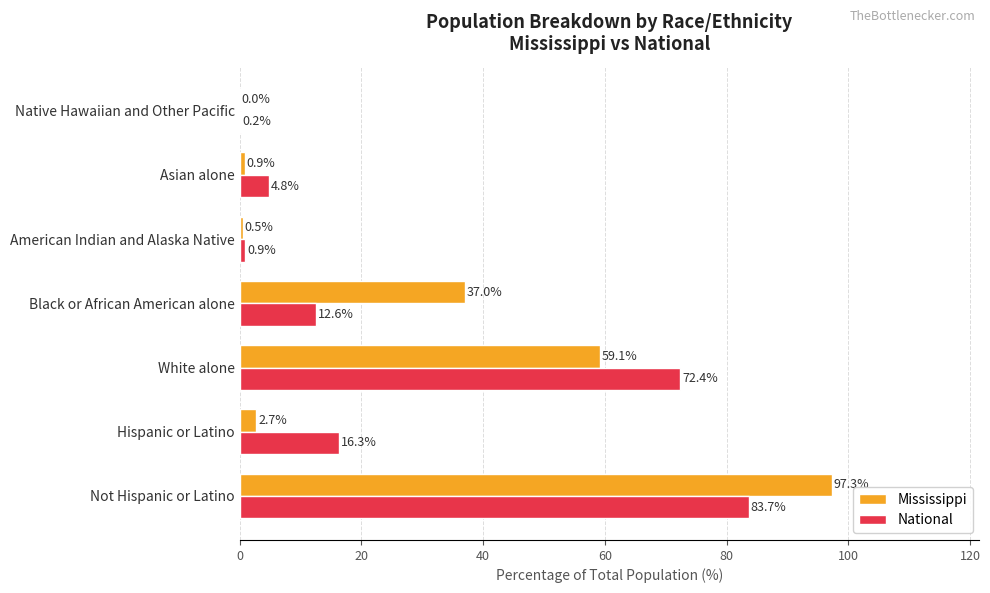

The National series shows 4.8 at Asian alone. True or false?

True